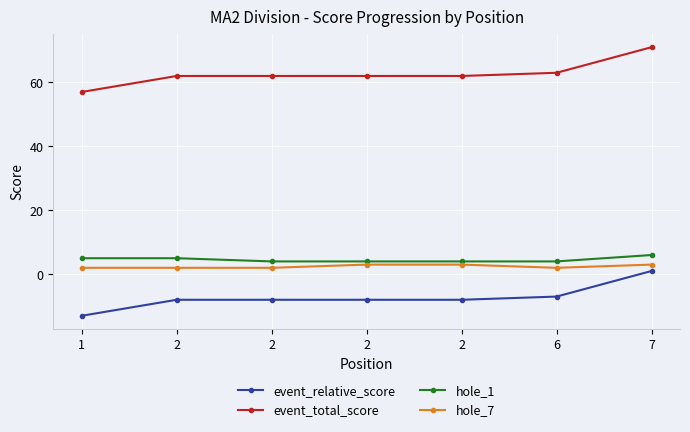

The value of event_relative_score at 1 is -13. True or false?

True